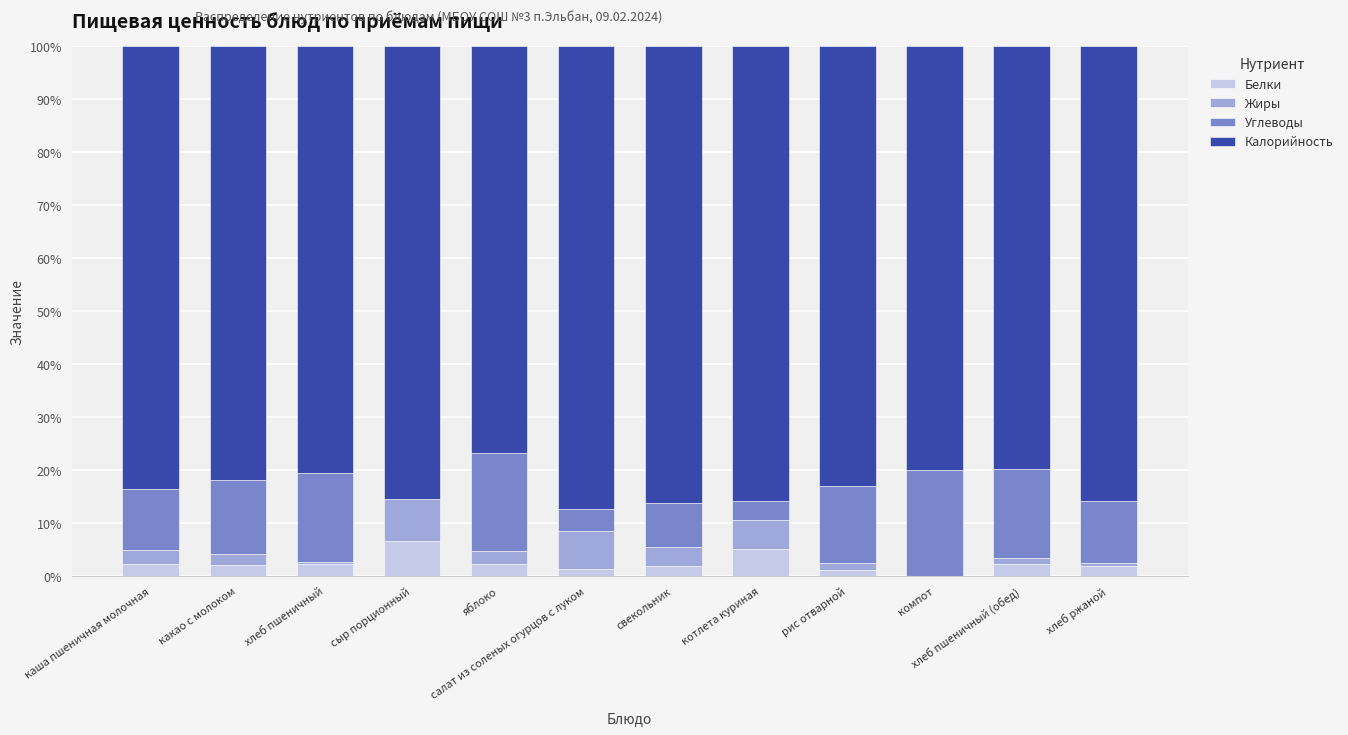

The Белки series shows 6.6 at сыр порционный. True or false?

True